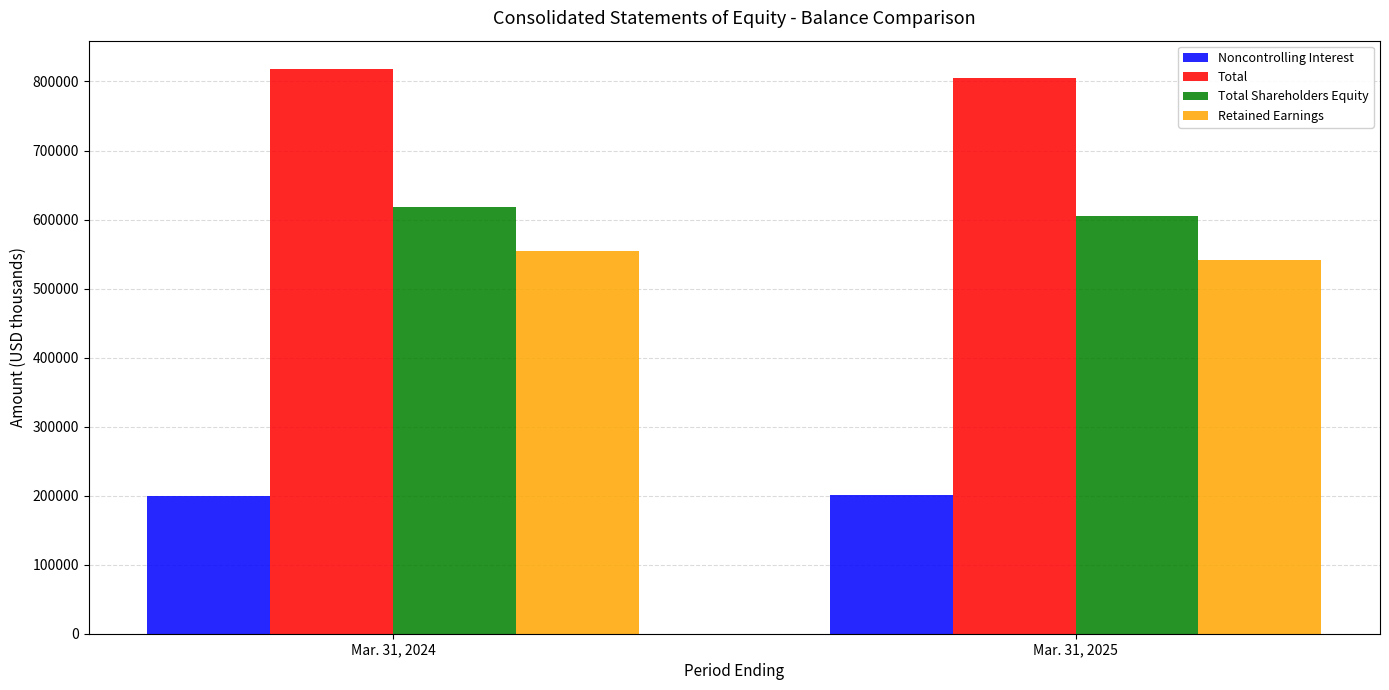

What is the sum of all Total Shareholders Equity values?

1223686